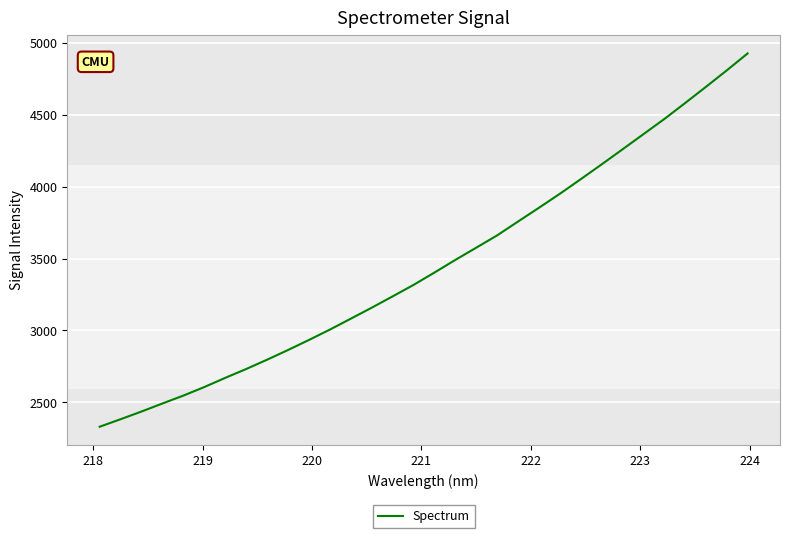

What is the maximum value shown in the chart?

4924.8